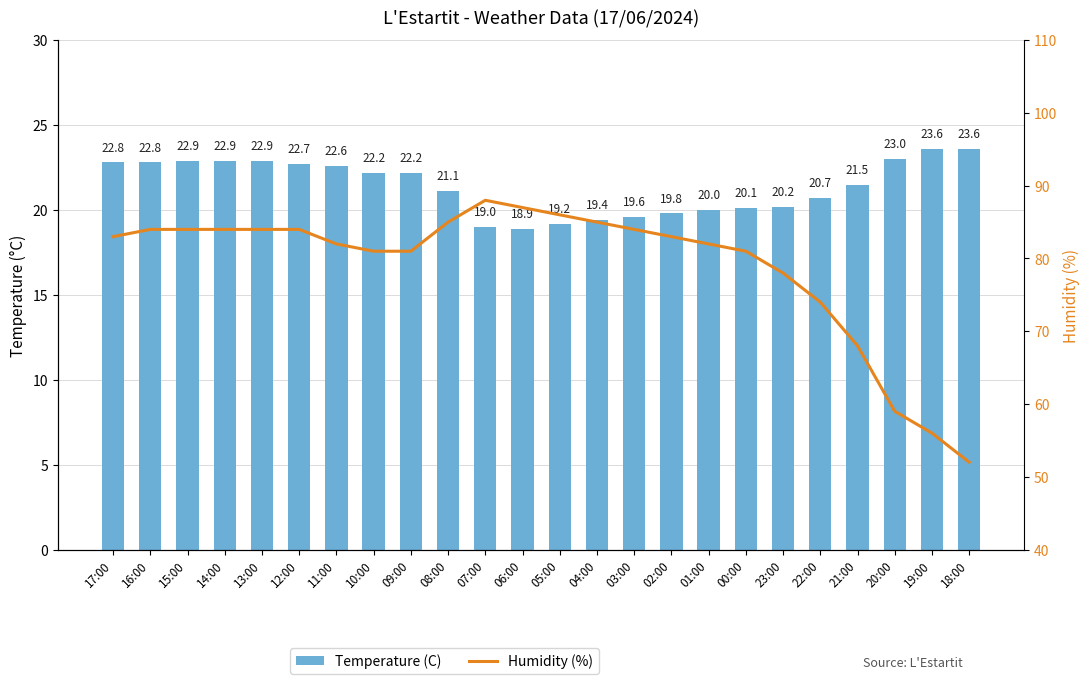

Which series has the widest spread of values?

Humidity (%)